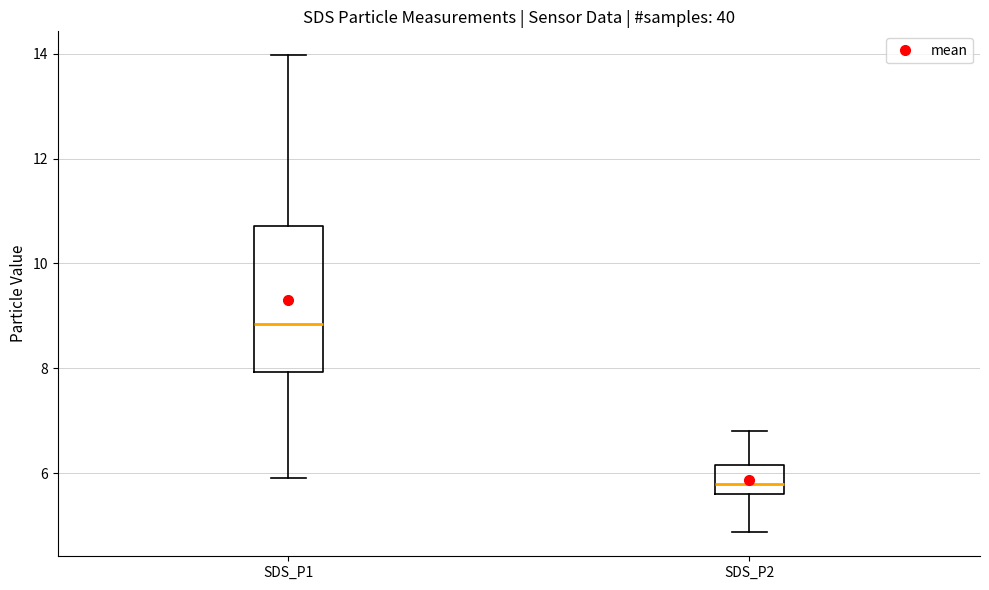

Which box has the lowest median line?

SDS_P2